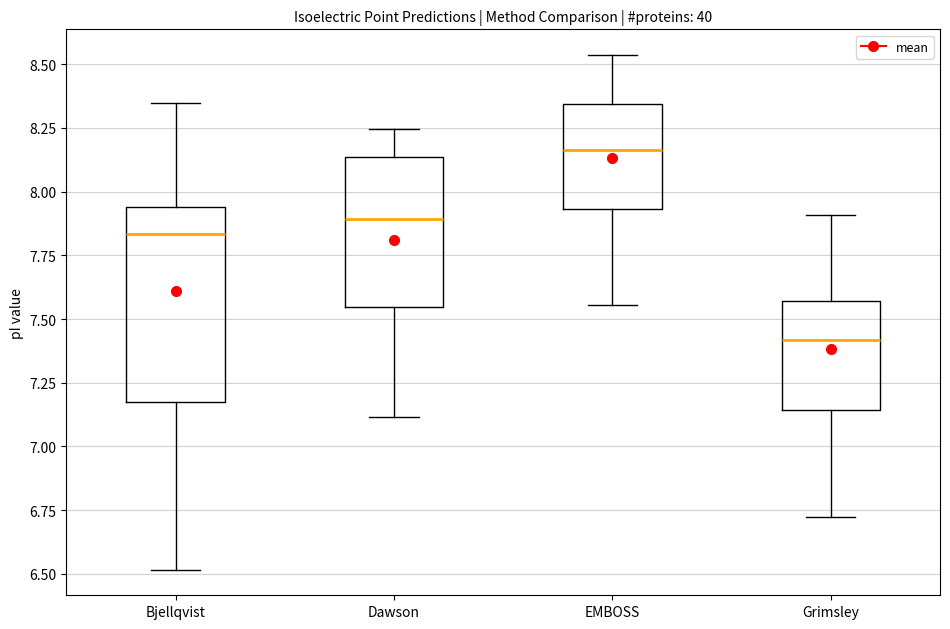

Comparing the boxes themselves (not the whiskers), which one is the tallest?

Bjellqvist